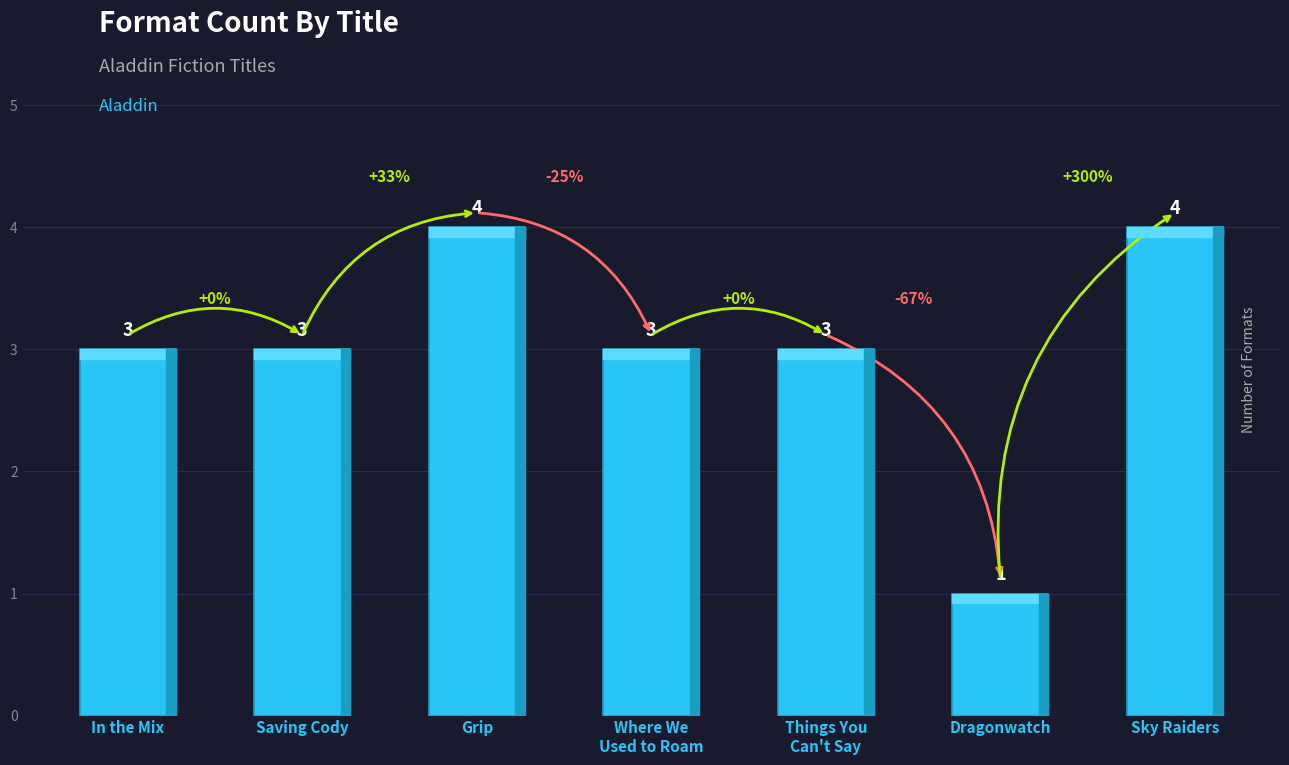

What is the greatest value displayed?

4